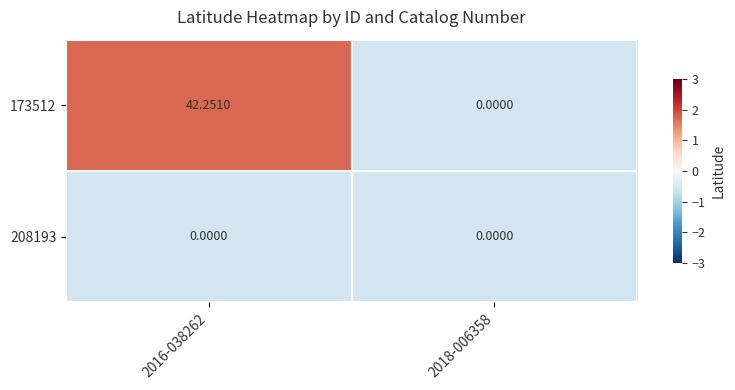

Which series has the largest total across all categories?

173512